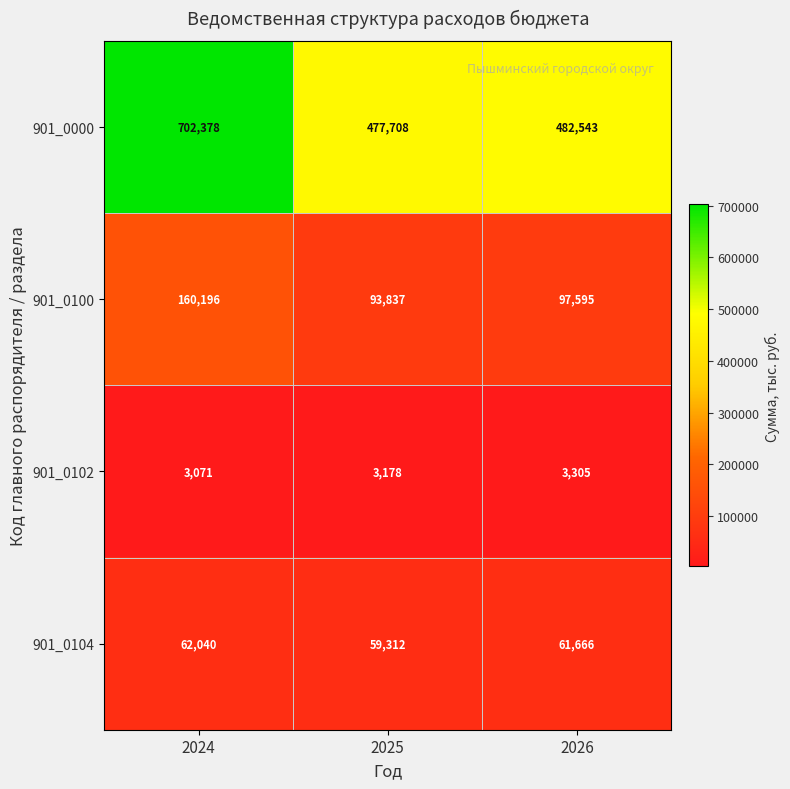

What is the difference between the highest and lowest values at 2026?

479238